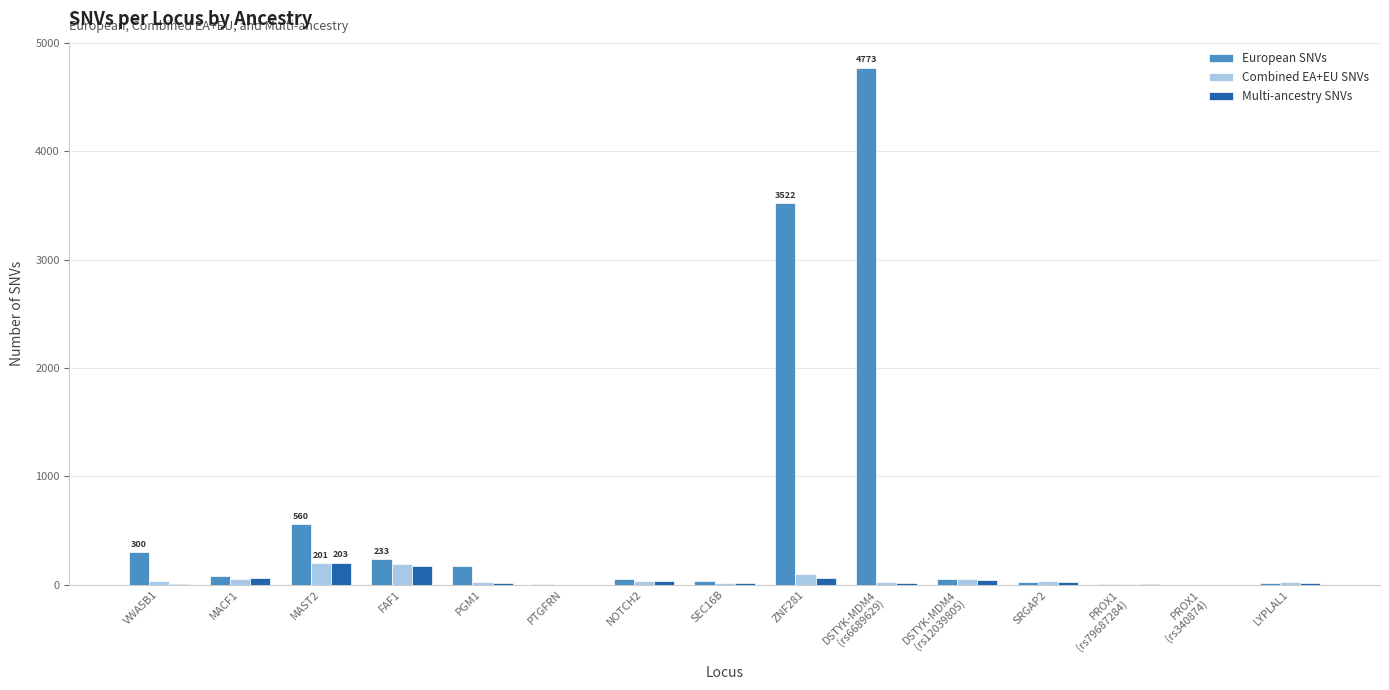

At which label is European SNVs closest to 2387?

ZNF281